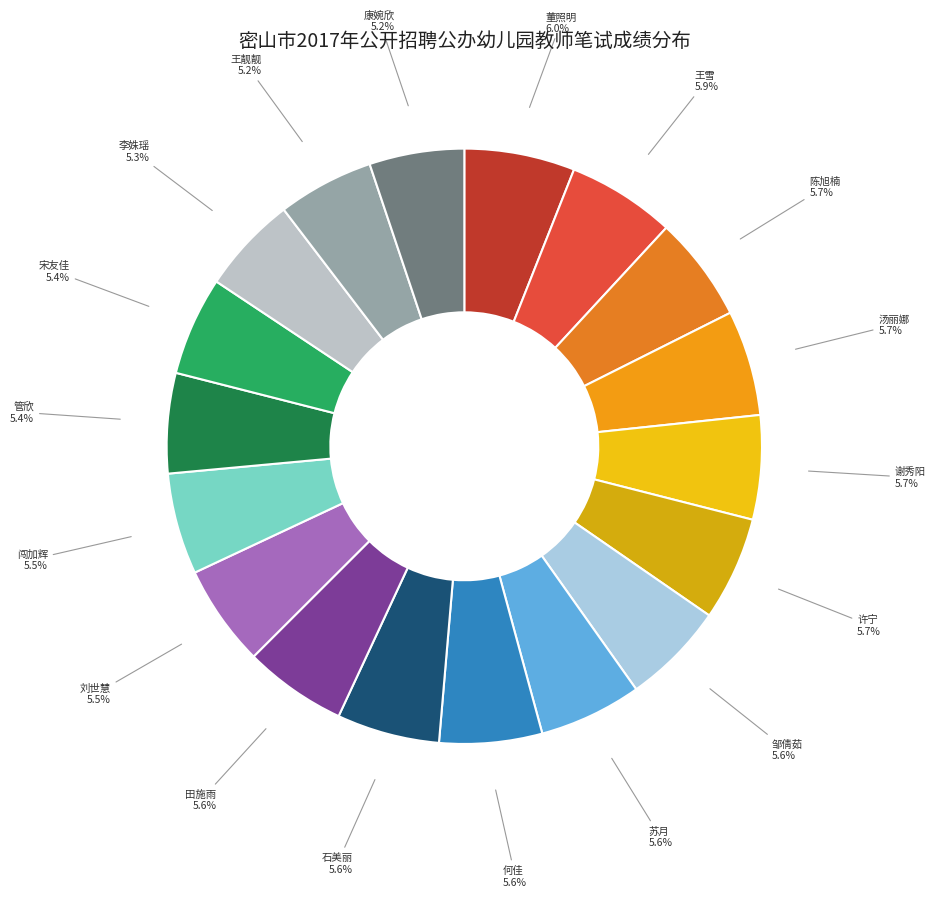

What is the largest slice in the pie chart?

董照明